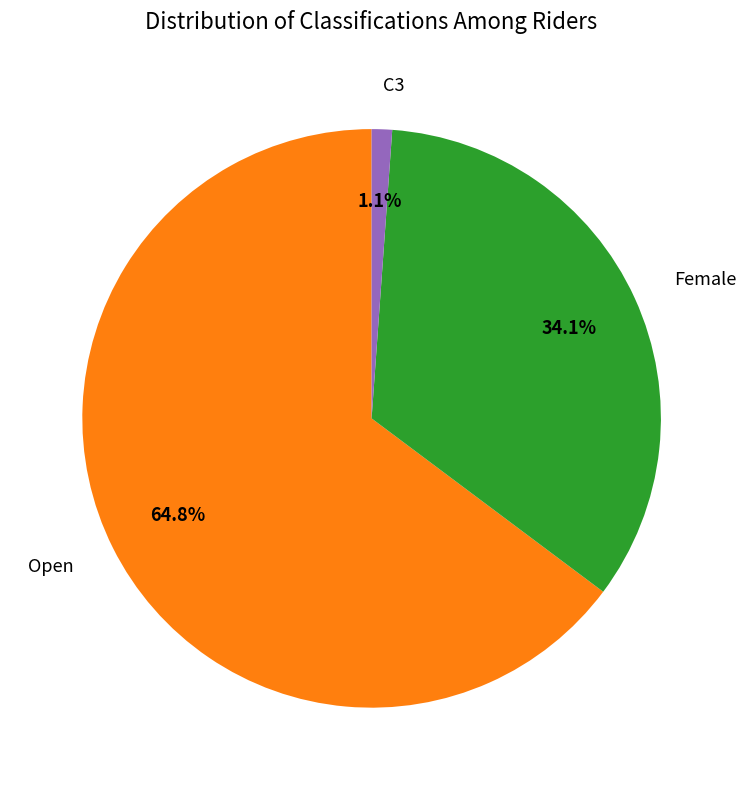

To the nearest percent, what percentage of the pie is Open?

65%